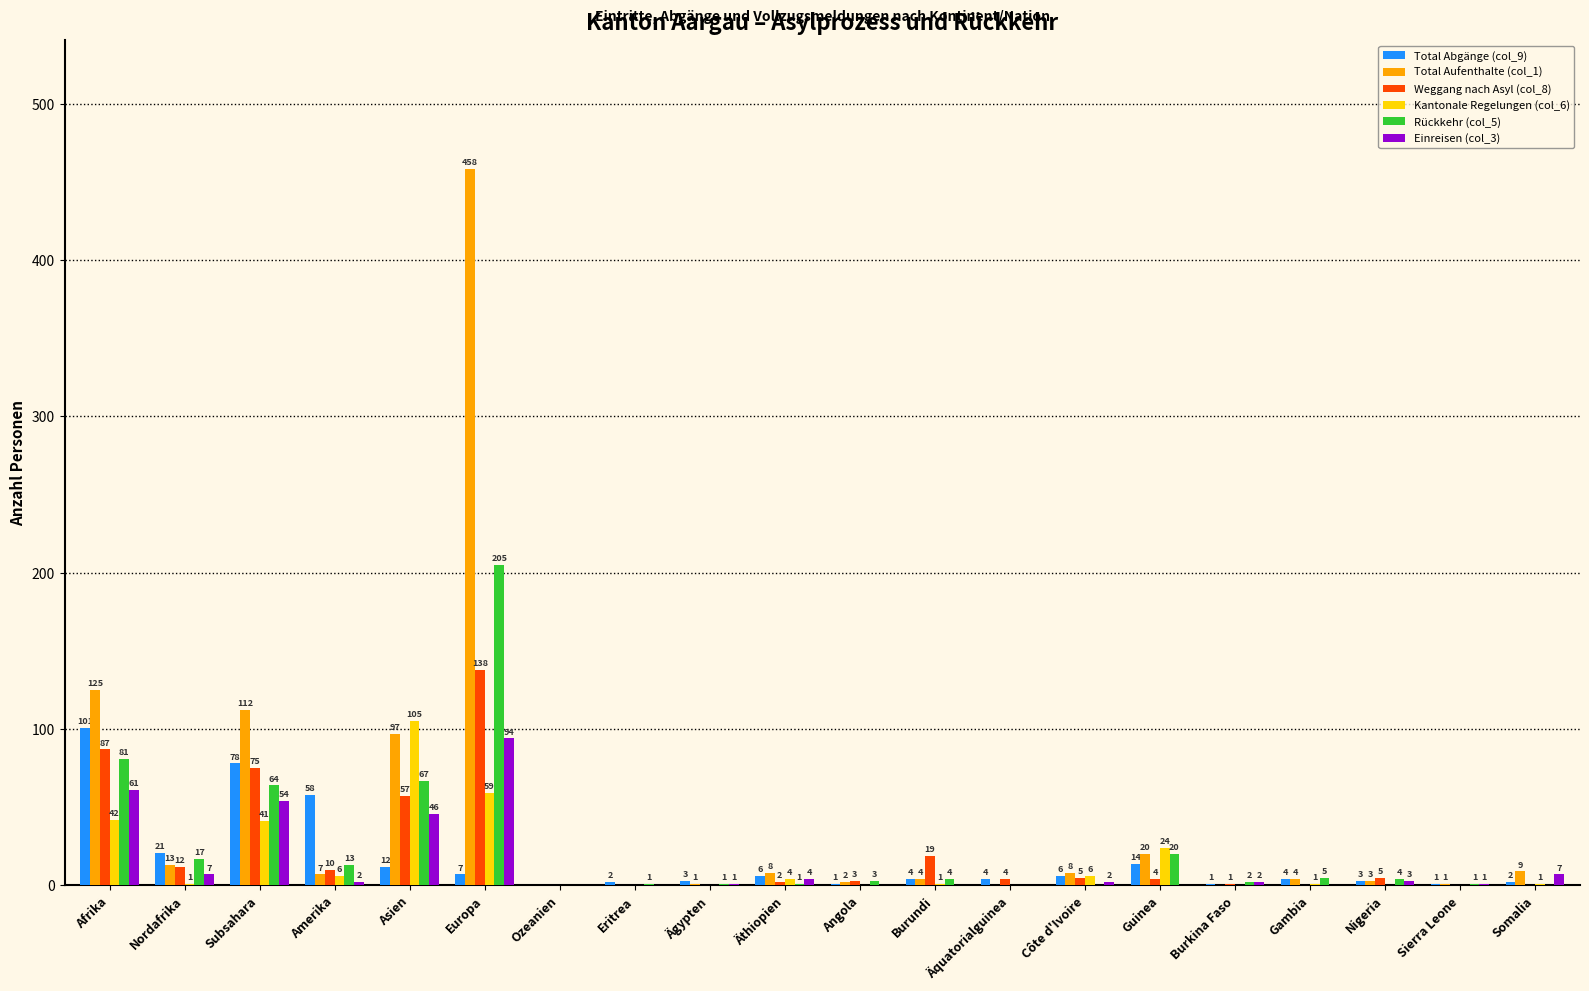

What is the total value across all series at Côte d'Ivoire?

27